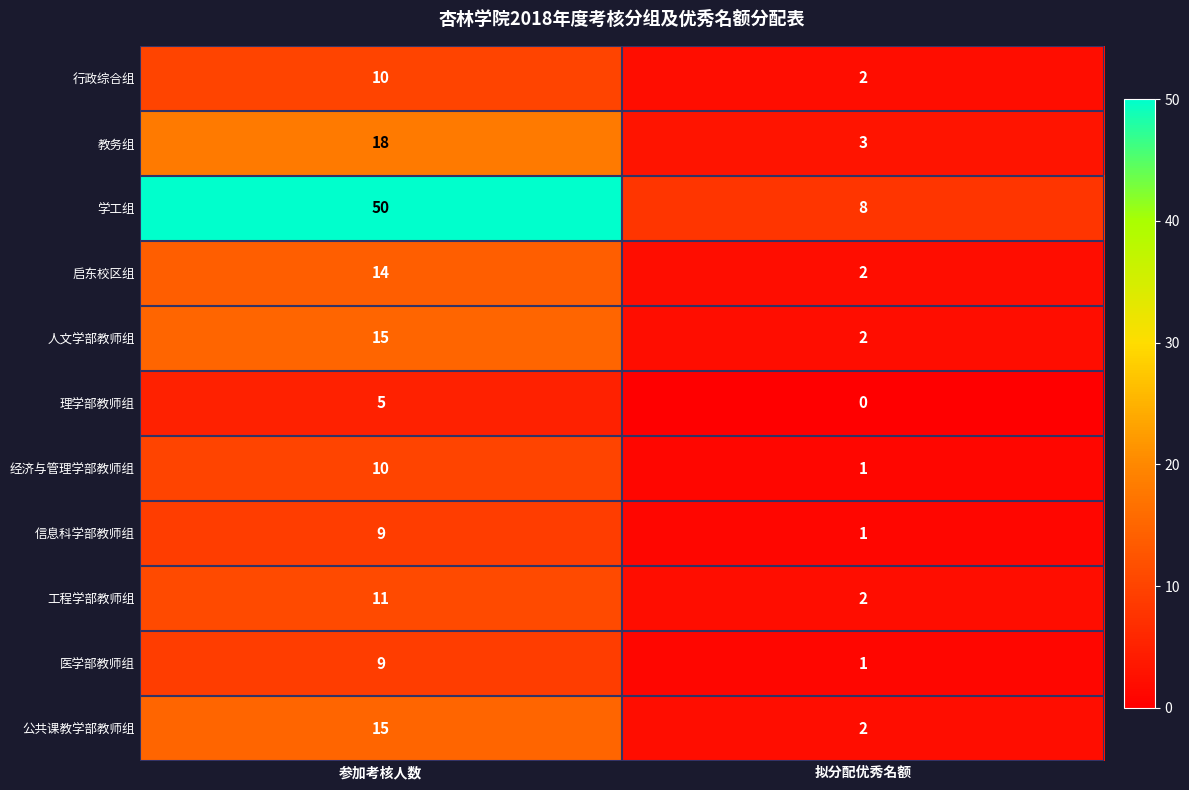

Where is 工程学部教师组 nearest to the value 6?

拟分配优秀名额